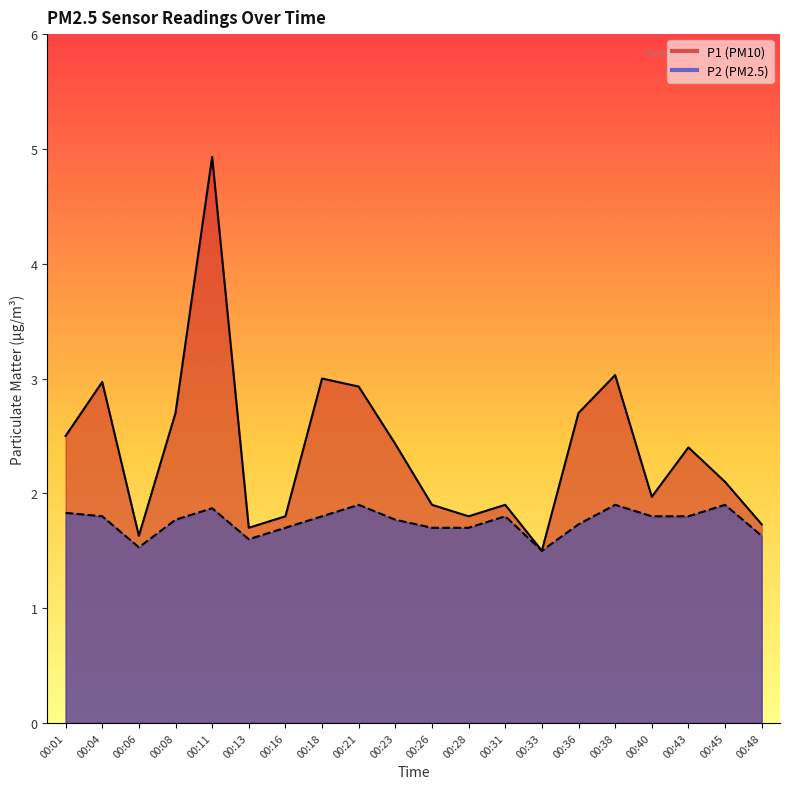

Which category has the lowest value in the P2 series?

00:33